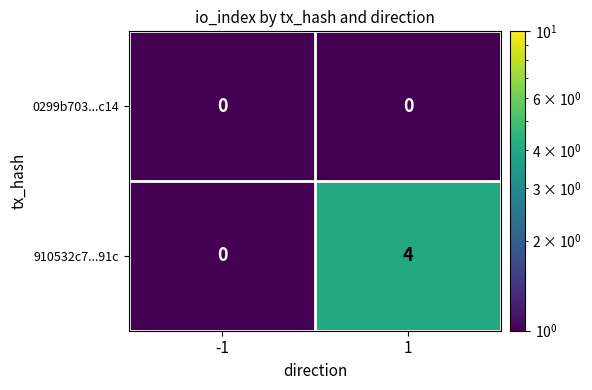

Between -1 and 1, which series saw the biggest shift?

910532c7...91c